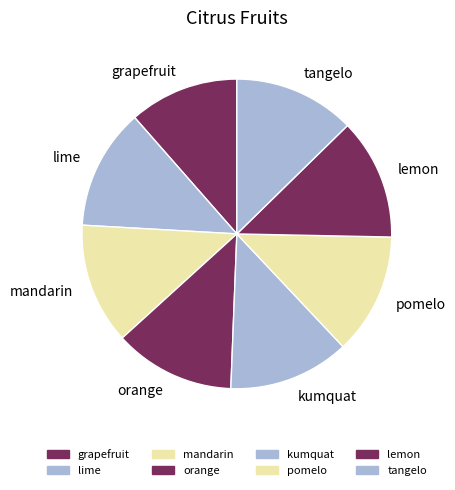

Approximately how many times larger is the value at pomelo compared to lime?

1.0